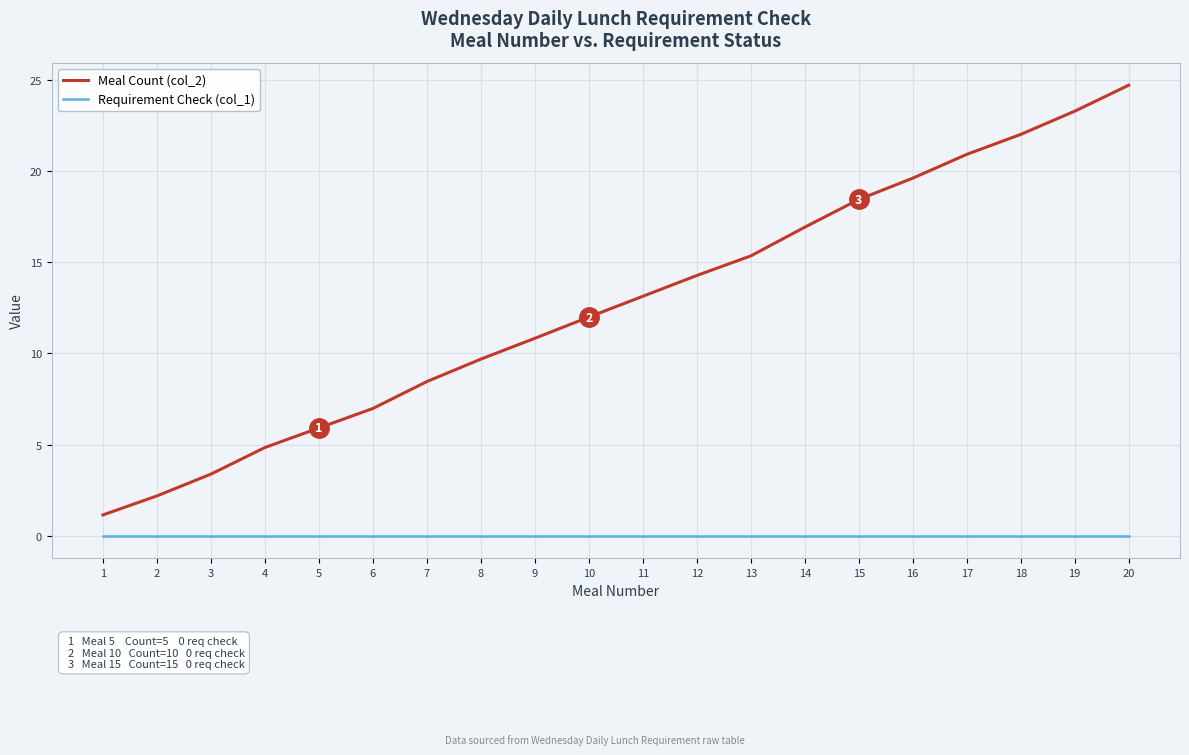

True or false: Requirement Check (col_1) and Meal Count (col_2) intersect in this chart.

False